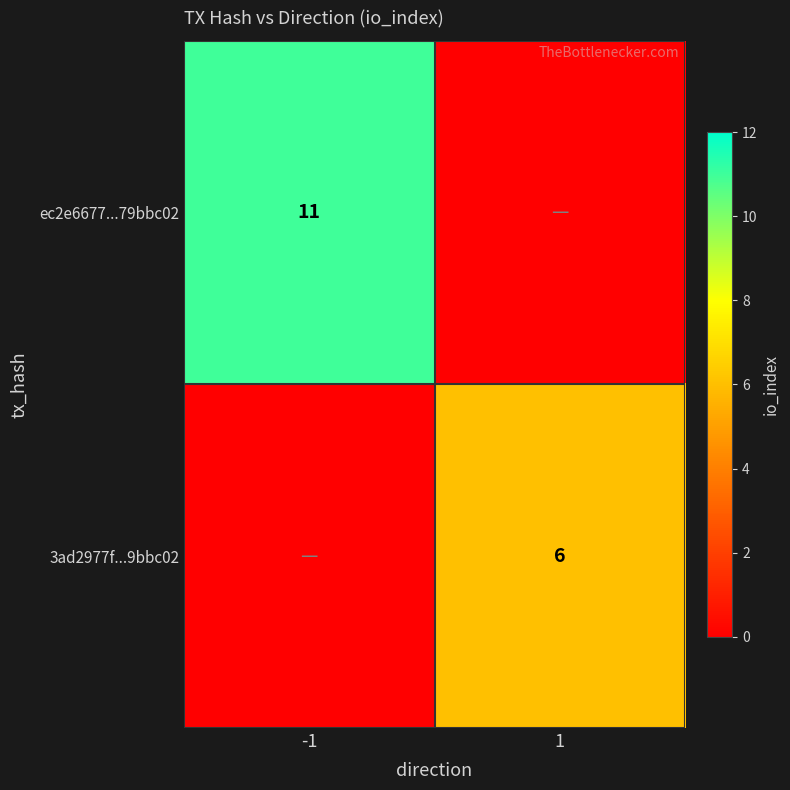

The 3ad2977f...9bbc02 series shows 3 at 1. True or false?

False